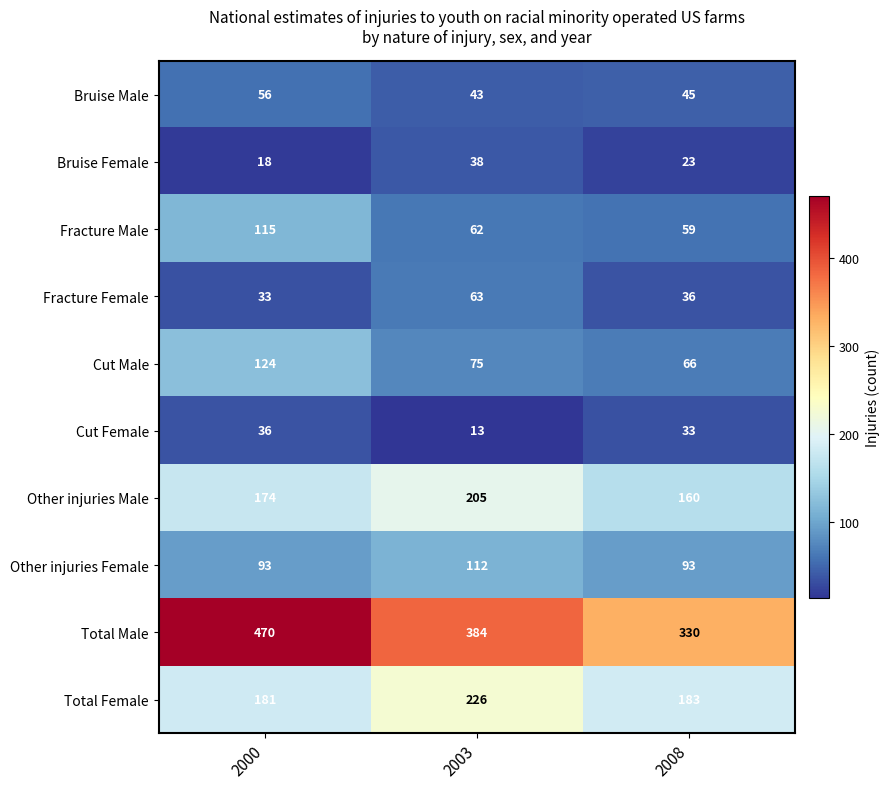

Rank the series by their maximum value, from lowest to highest.

Cut Female, Bruise Female, Bruise Male, Fracture Female, Other injuries Female, Fracture Male, Cut Male, Other injuries Male, Total Female, Total Male